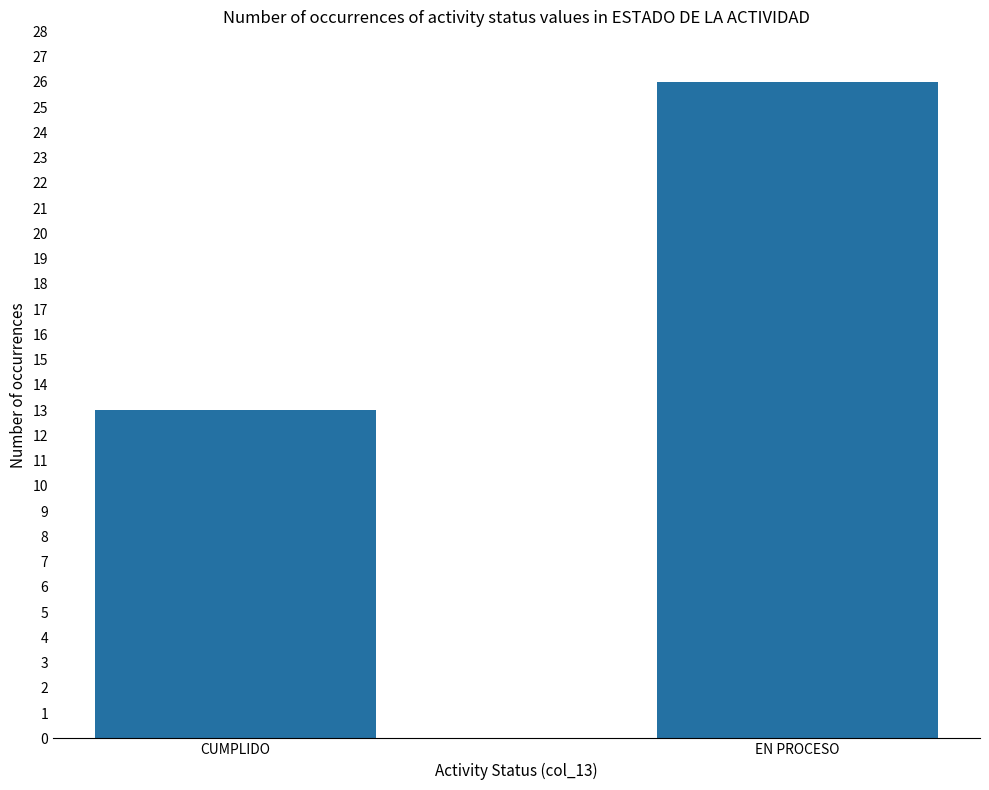

What is the change in value from CUMPLIDO to EN PROCESO?

+13